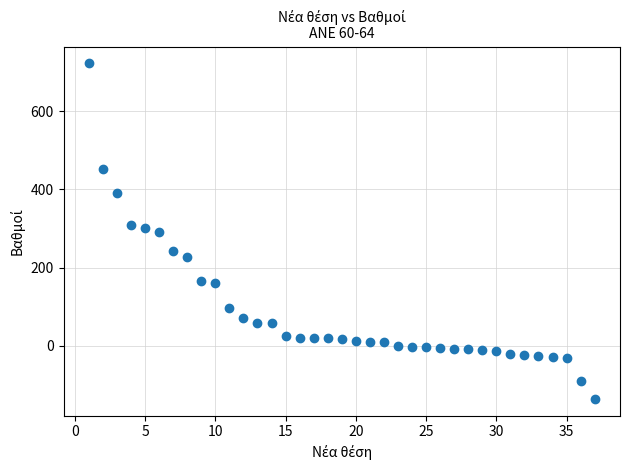

What is the range of X values (max minus min)?

36.0